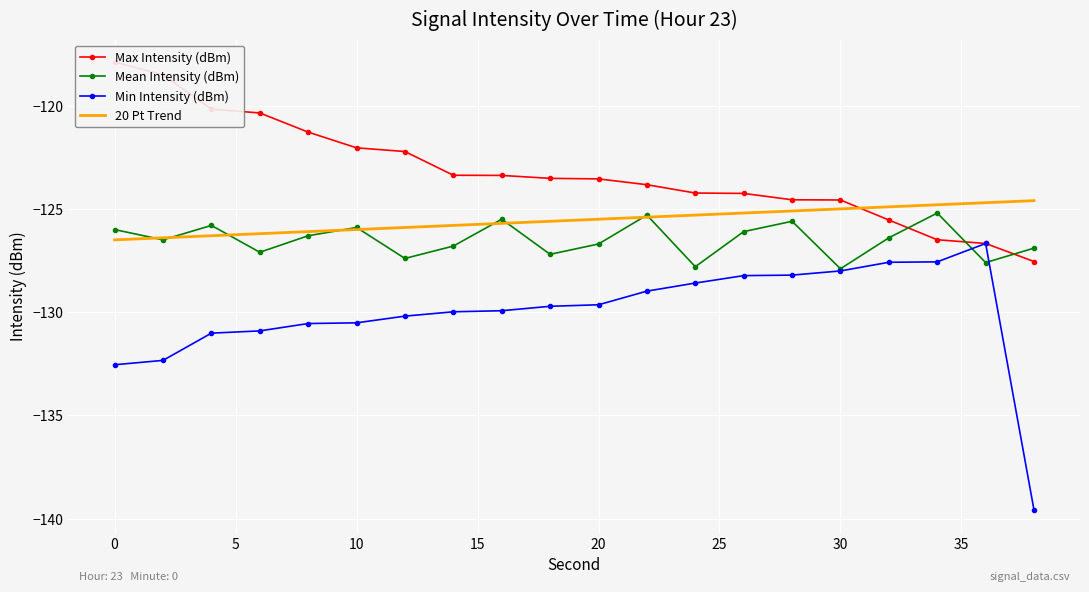

The value of Mean Intensity (dBm) at 0 is -215.3. True or false?

False